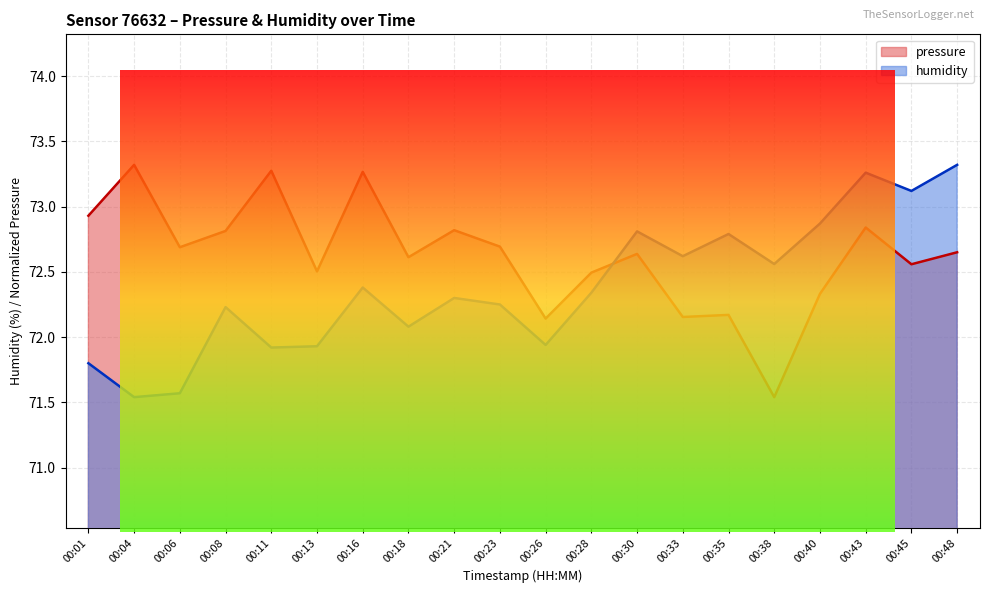

How many times do humidity and pressure cross each other?

1